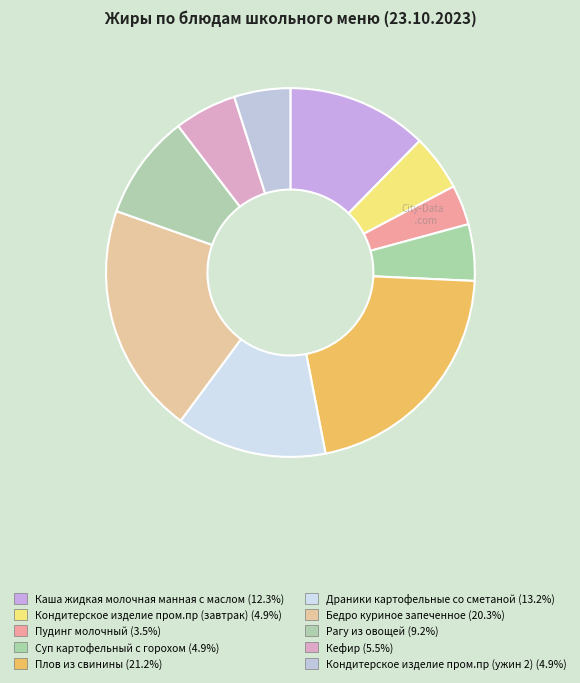

How many slices are in this pie chart?

10